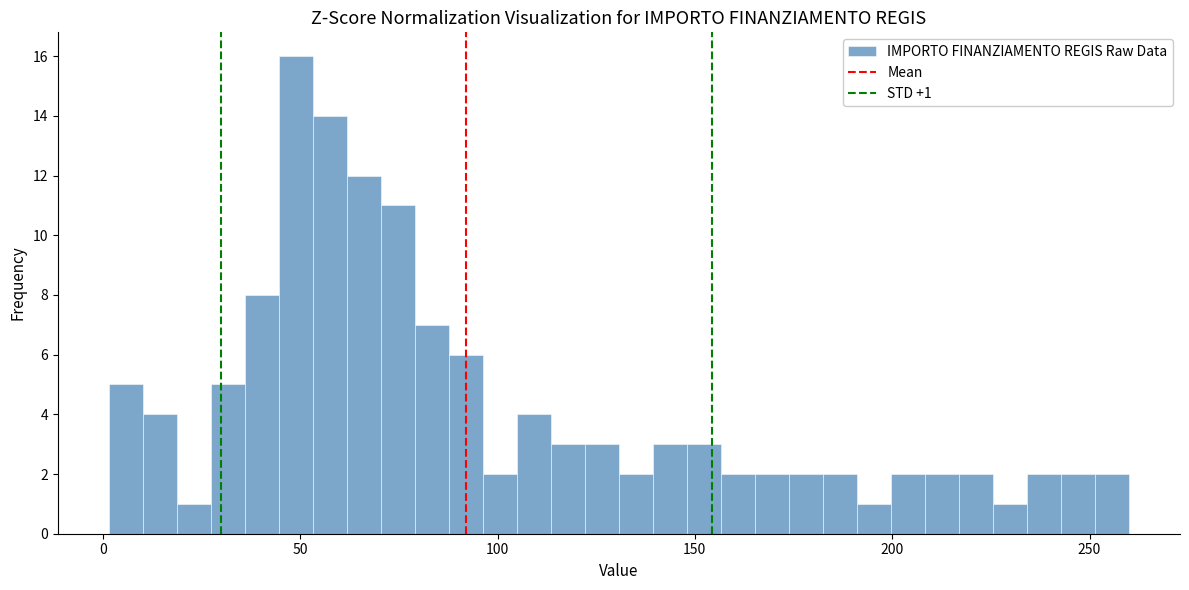

Around what value on the x-axis is the tallest bar? Give the approximate position of its centre, as read against the axis.

50